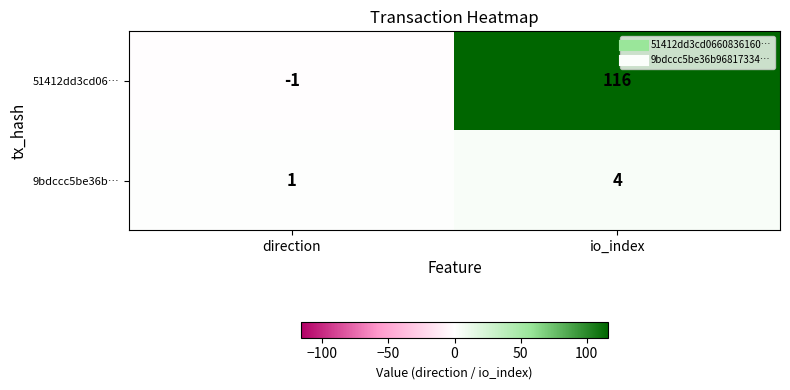

Is it true that 51412dd3cd06… equals 116 at io_index?

True